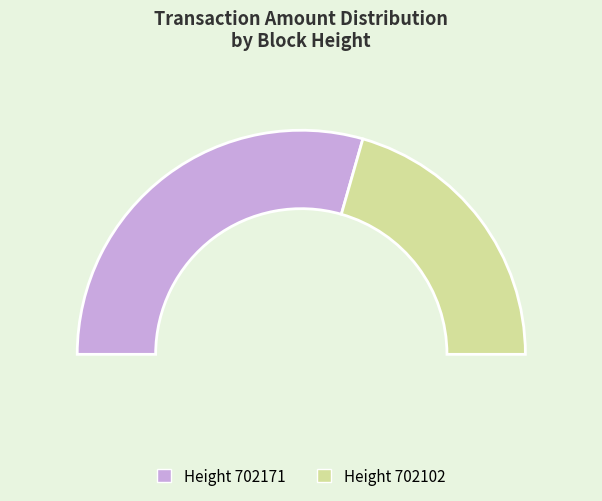

To the nearest percent, what portion does 702102 represent?

41%